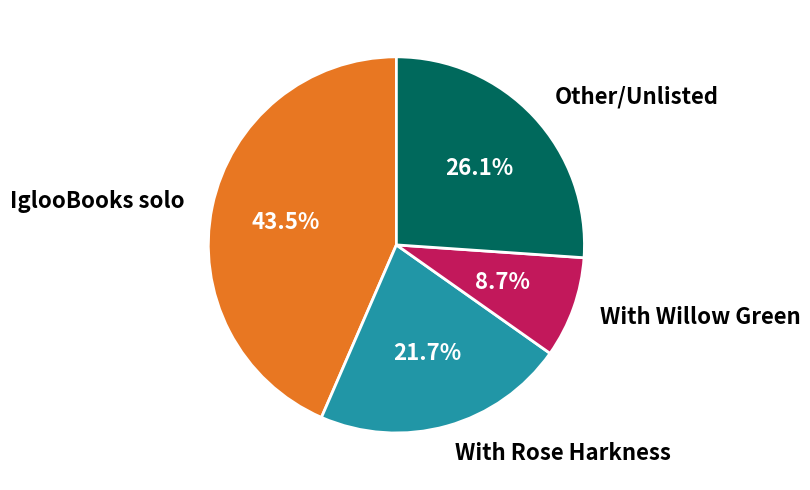

Which has a higher value, IglooBooks solo or With Willow Green?

IglooBooks solo